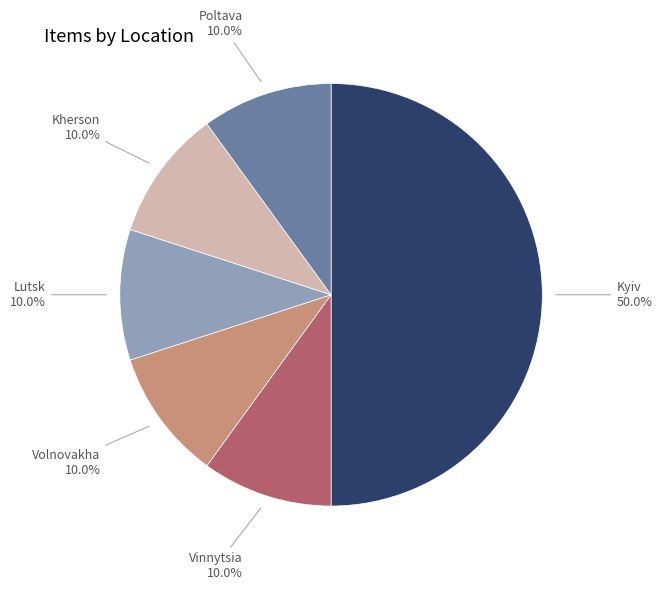

Which category has the smallest portion of the pie?

Vinnytsia